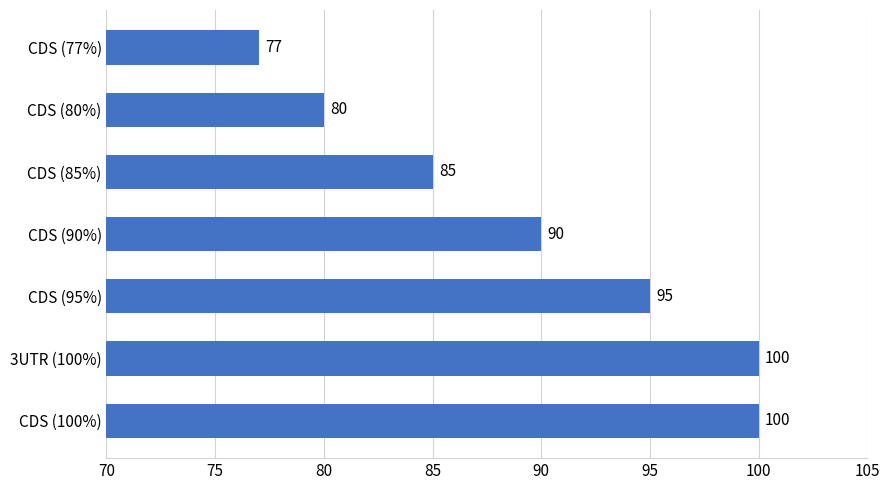

True or false: the data shows 100 at CDS (100%).

True